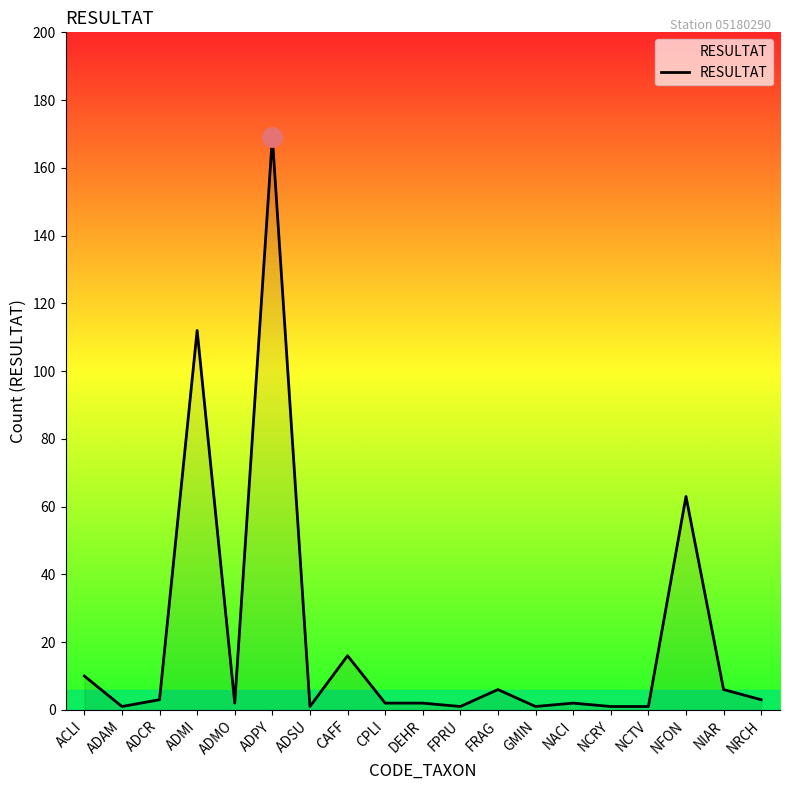

What is the minimum value shown in the chart?

1